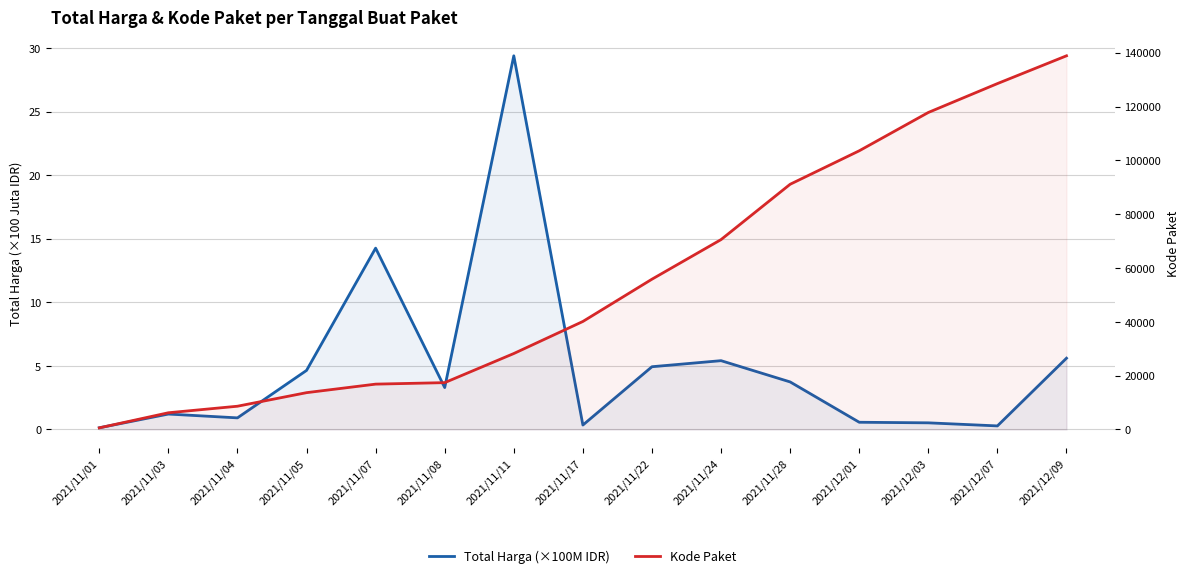

List the series in order of their overall mean, highest first.

Kode Paket, Total Harga (×100M IDR)